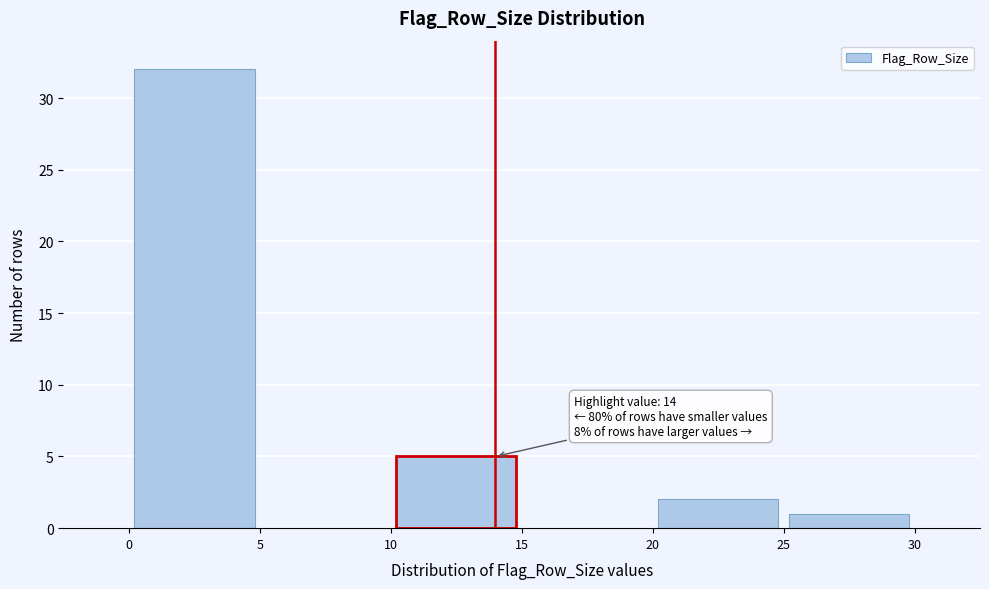

Over which range of the x-axis is the bar tallest?

0 to 5